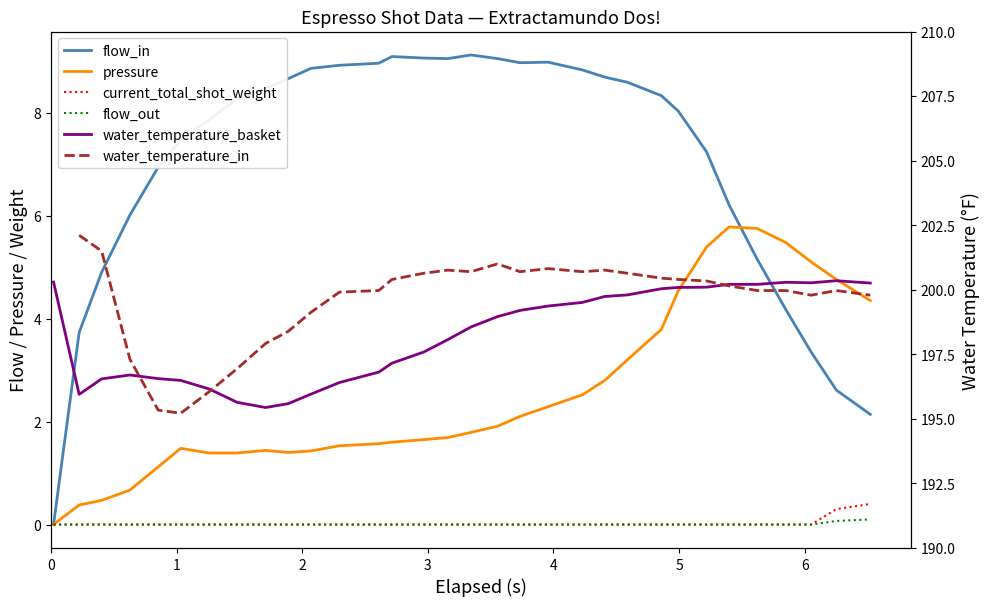

The pressure series shows 1.7 at 26. True or false?

False